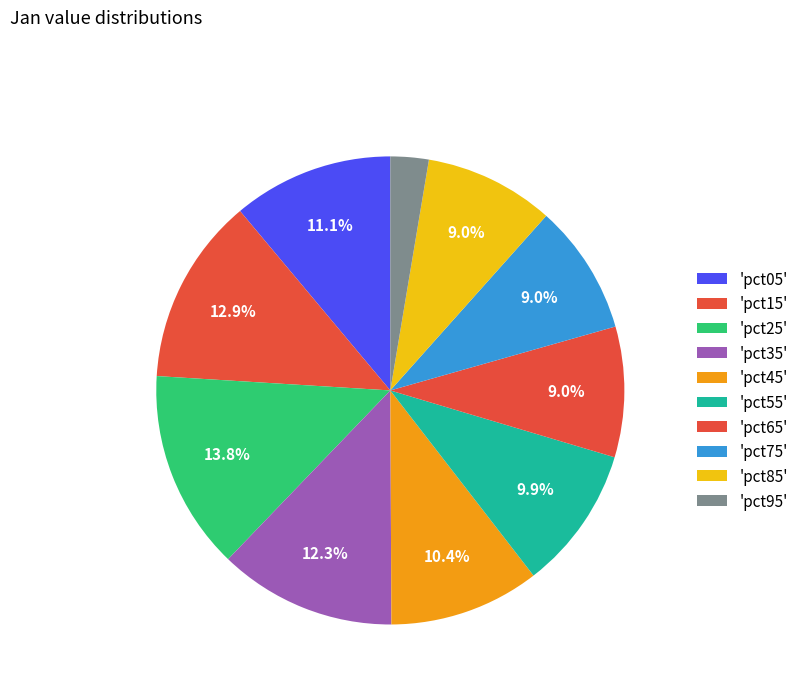

To the nearest percent, what is the average slice percentage?

10%